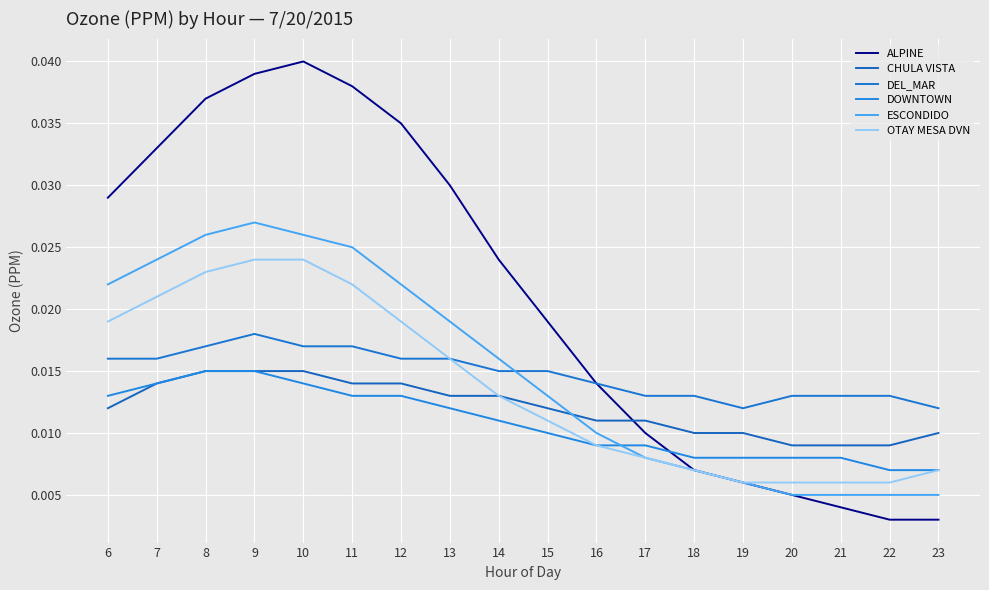

Between 6 and 16, which series saw the biggest shift?

ALPINE